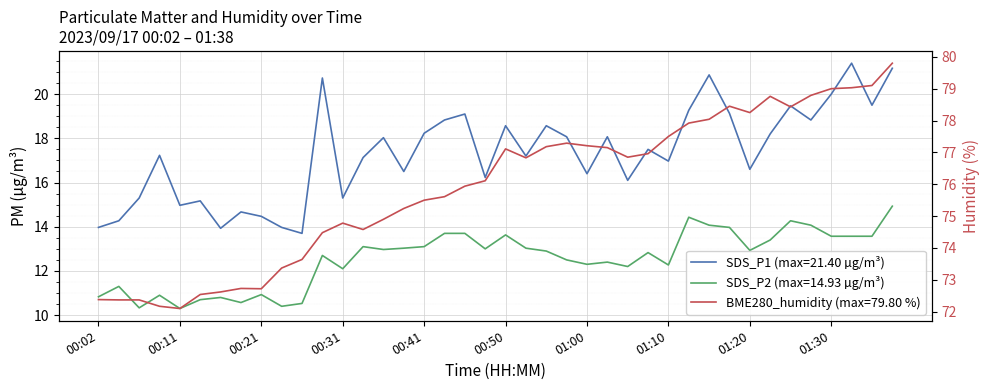

At which label is SDS_P1 closest to 17?

01:10